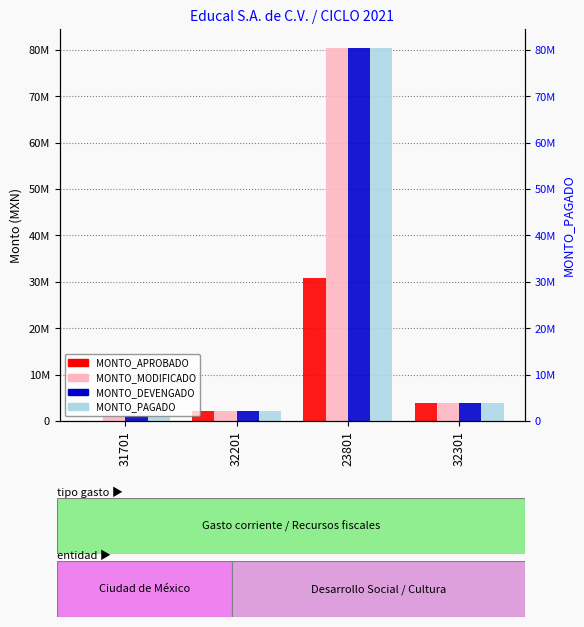

Reading right to left, transcribe all the data shown in this chart.

MONTO_APROBADO: 32301=3960000	23801=30733094	32201=2064300	31701=0
MONTO_MODIFICADO: 32301=3960000	23801=80475159	32201=2064300	31701=1018931
MONTO_DEVENGADO: 32301=3960000	23801=80475159	32201=2064300	31701=1018931
MONTO_PAGADO: 32301=3960000	23801=80475159	32201=2064300	31701=1018931